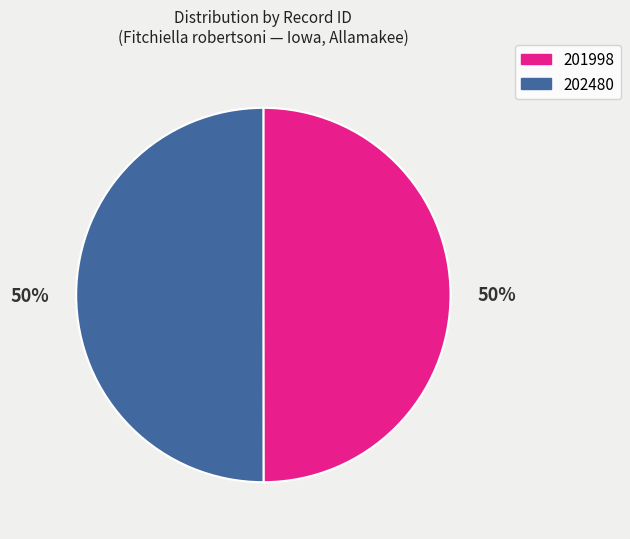

Approximately how many times larger is the value at 202480 compared to 201998?

1.0